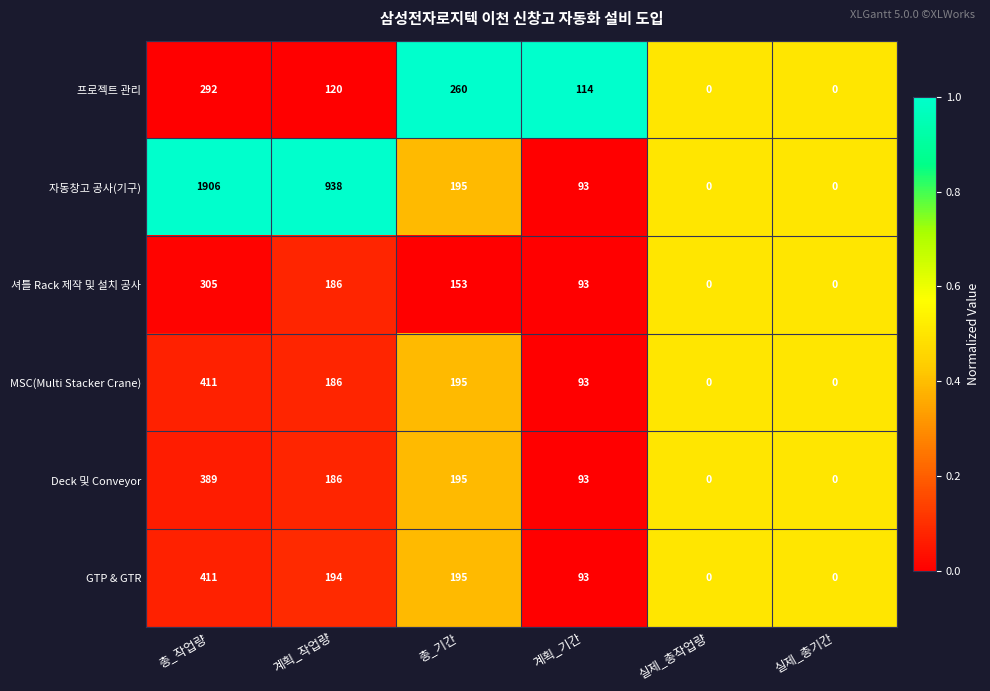

At which label is GTP & GTR closest to 205?

총_기간